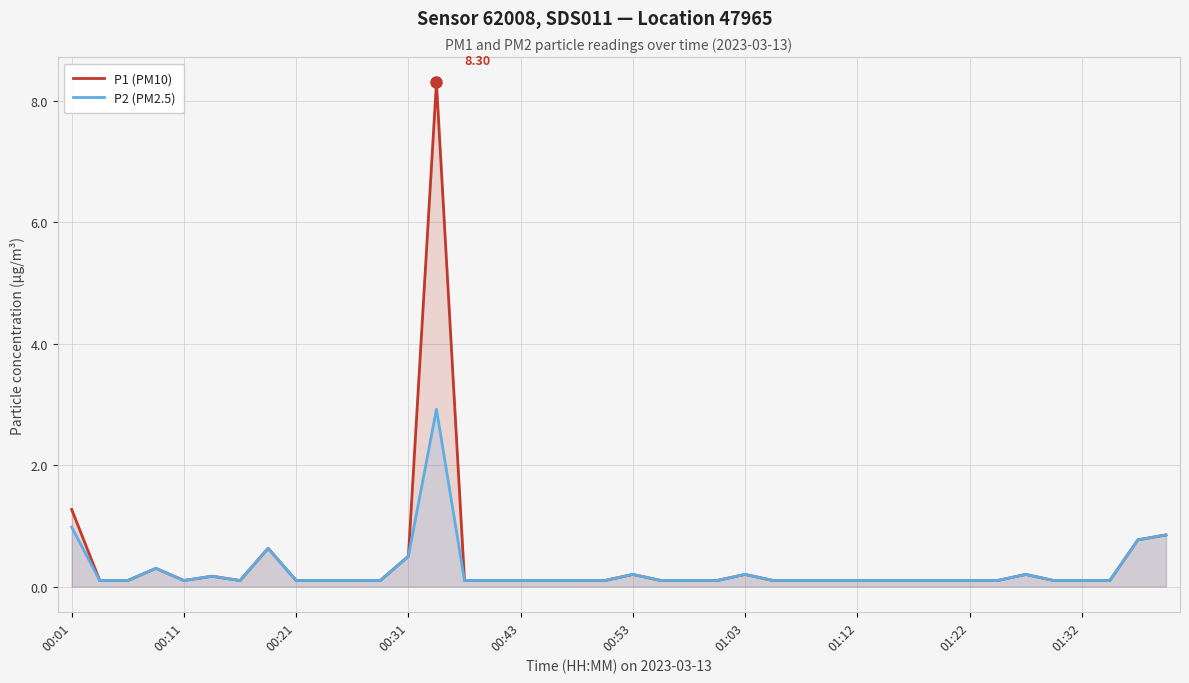

Is it true that P2 (PM2.5) equals 0.1 at 26?

False